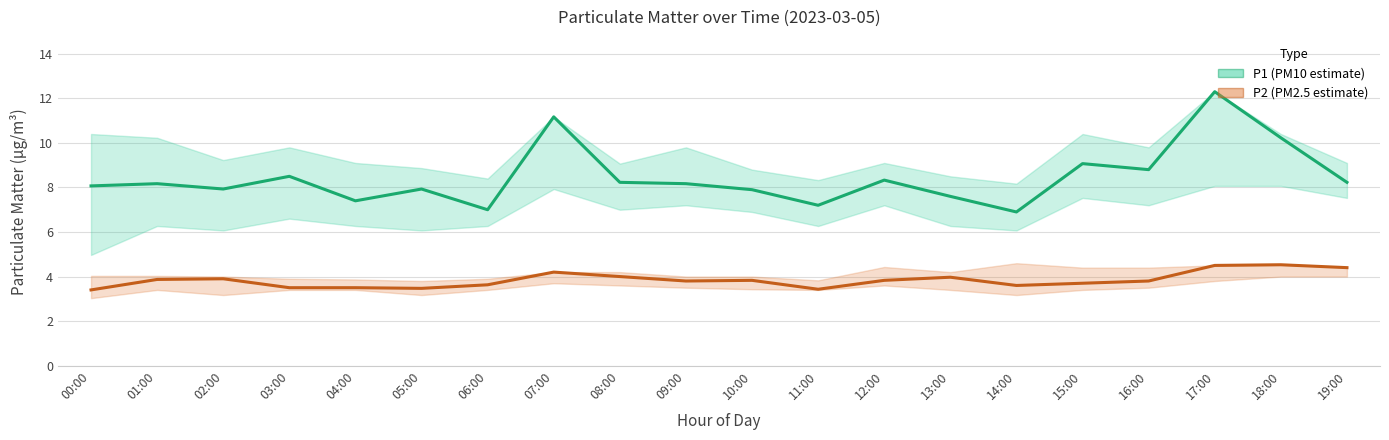

At which category does P2 (PM2.5 estimate) reach its first local peak?

02:00